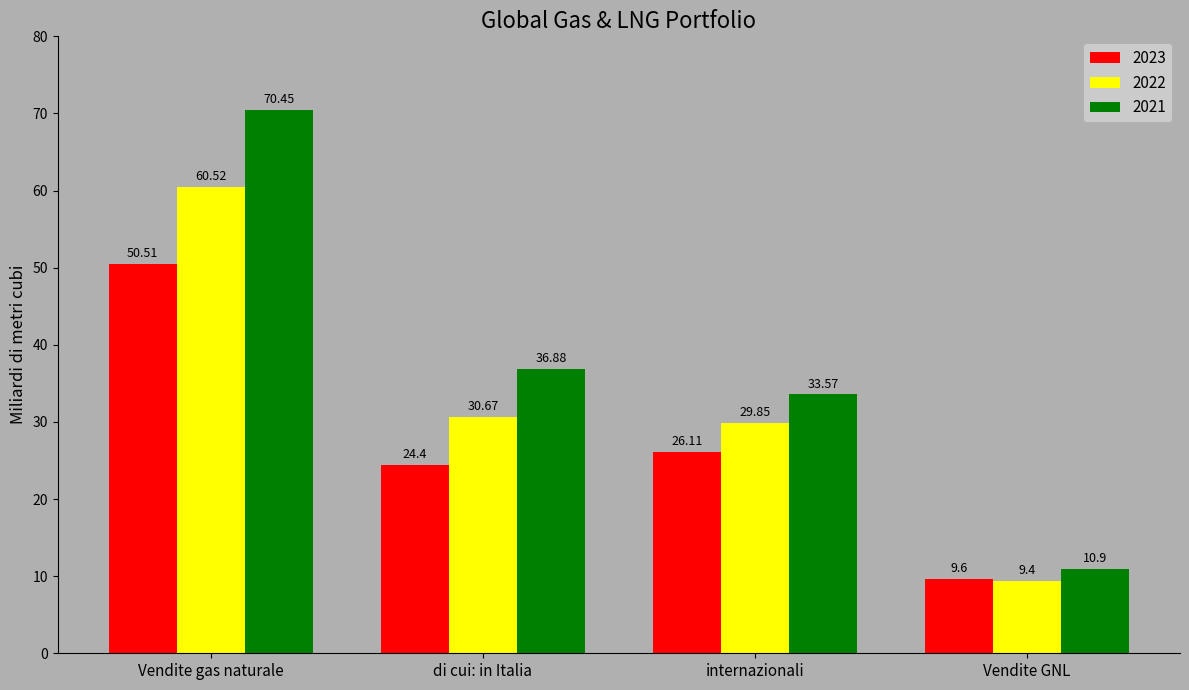

What are all the series names shown in the legend?

2023, 2022, 2021